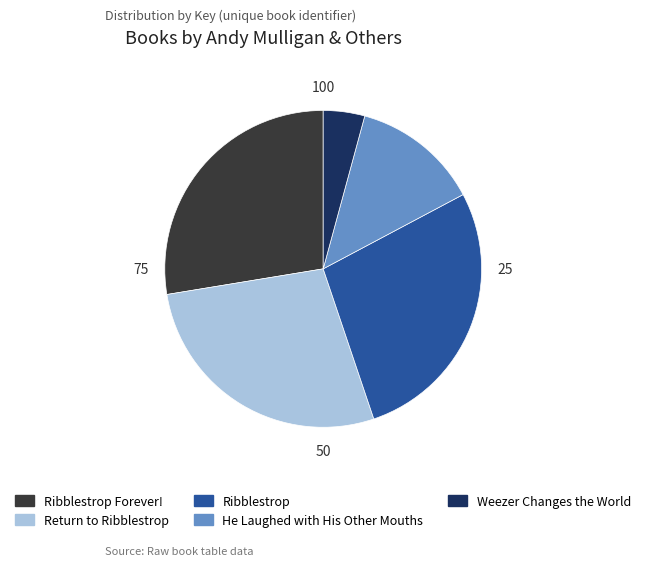

Between Weezer Changes the World and Ribblestrop, which is larger?

Ribblestrop